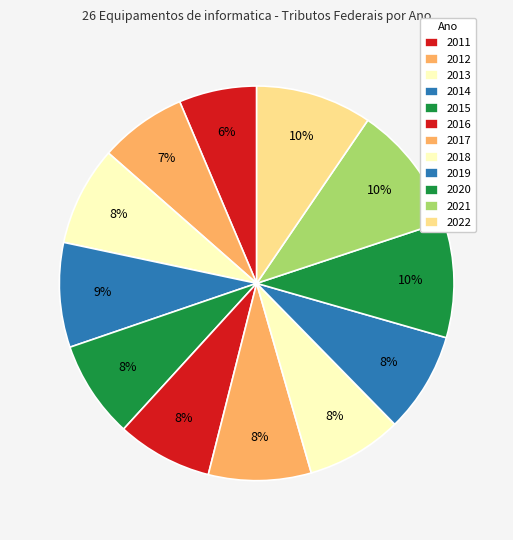

How many slices are in this pie chart?

12